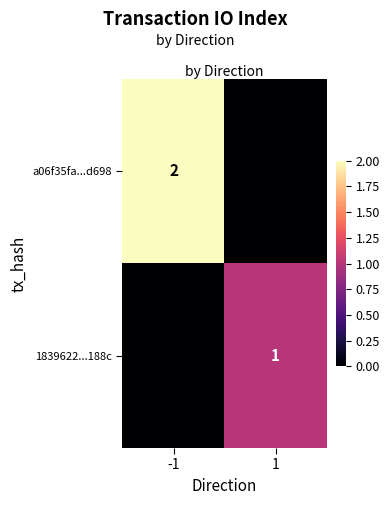

Is the value of a06f35fa...d698 at -1 greater than the value of 1839622...188c at 1?

Yes